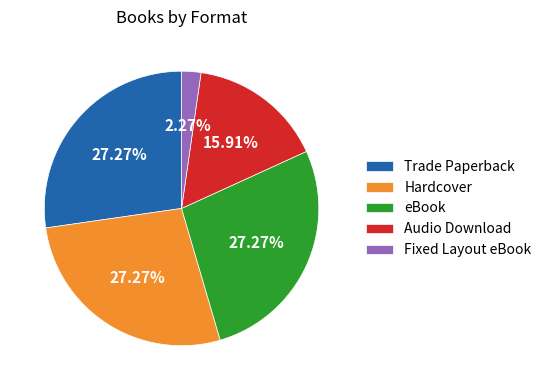

Which has a higher value, Hardcover or Audio Download?

Hardcover